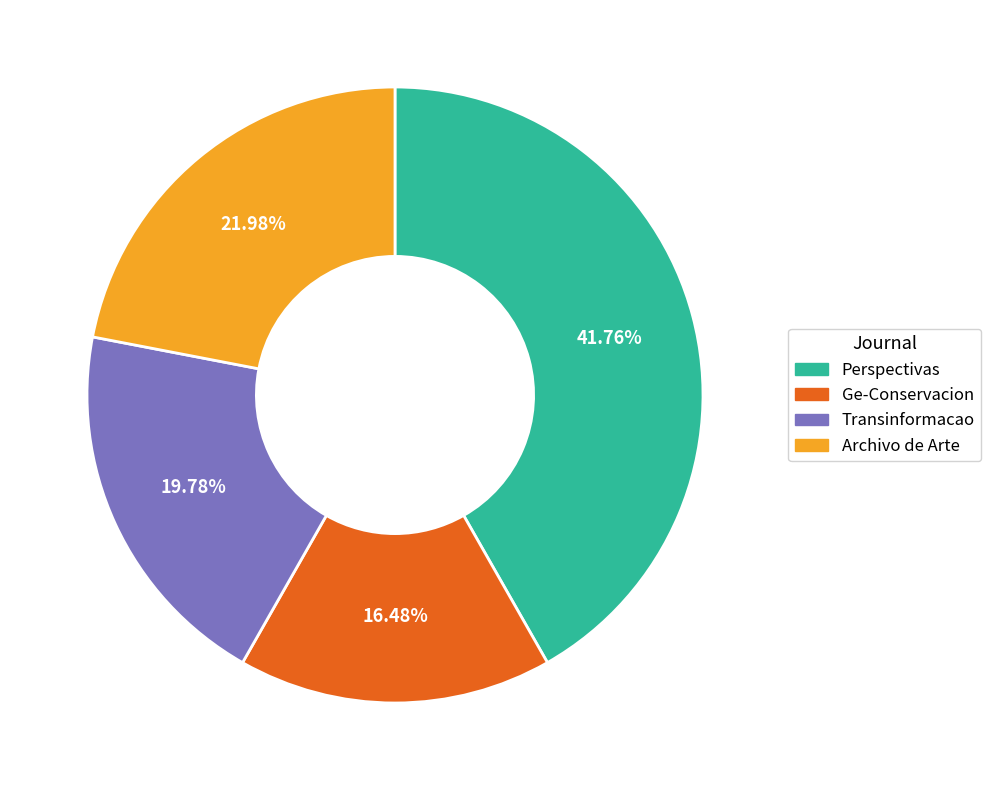

Is there any slice that represents more than half of the pie?

No